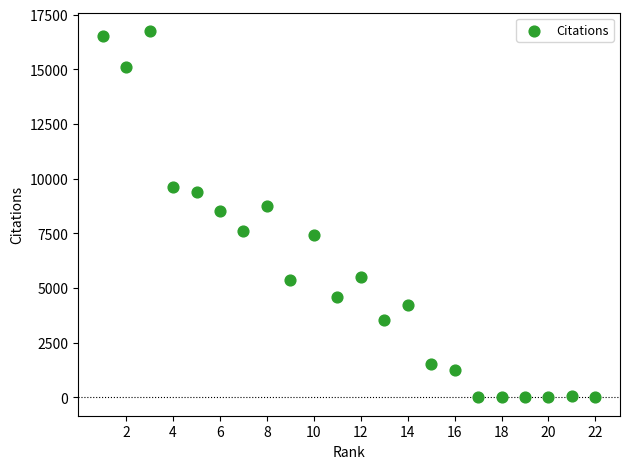

What is the range of Y values (max minus min)?

16749